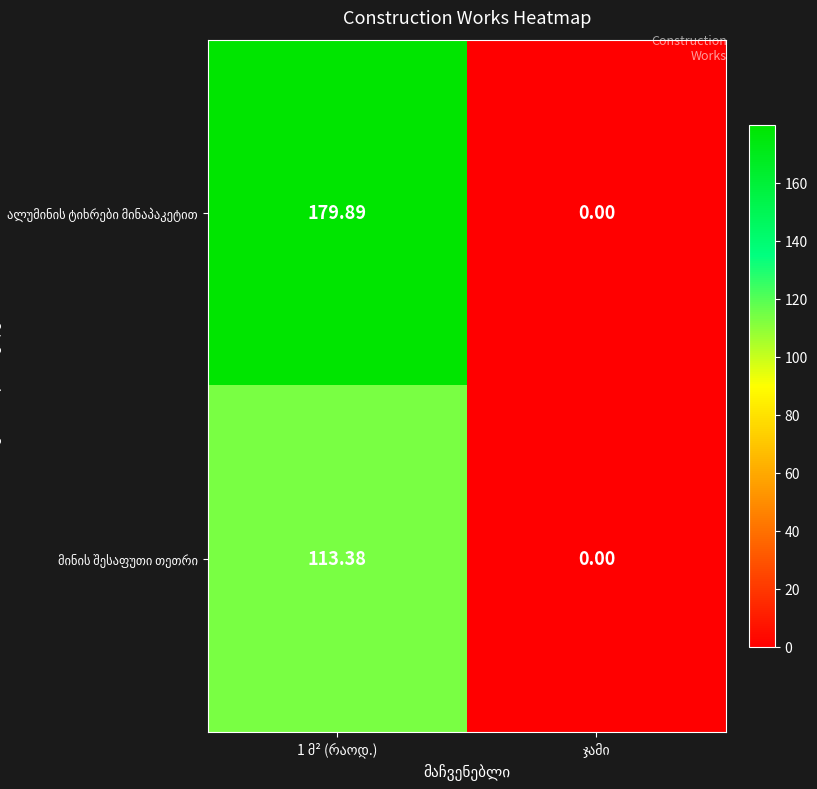

Where is ალუმინის ტიხრები მინაპაკეტით nearest to the value 89?

ჯამი